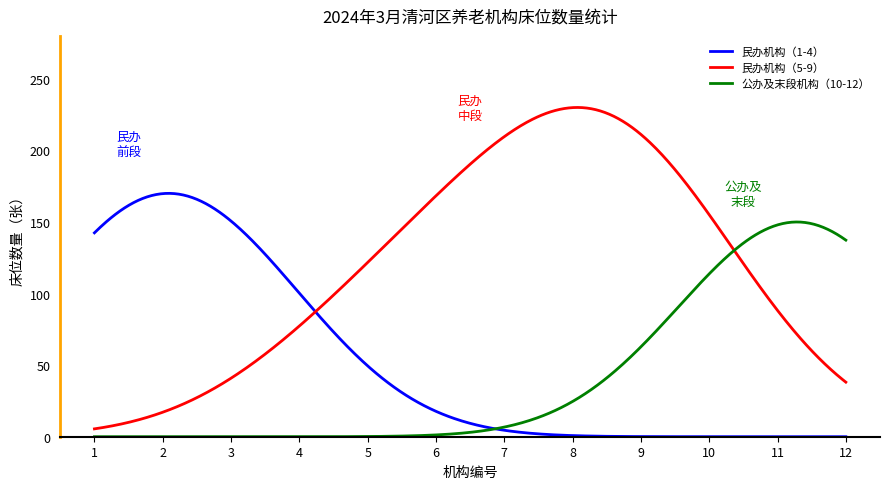

Which series has the largest range (max minus min)?

民办机构（5-9）